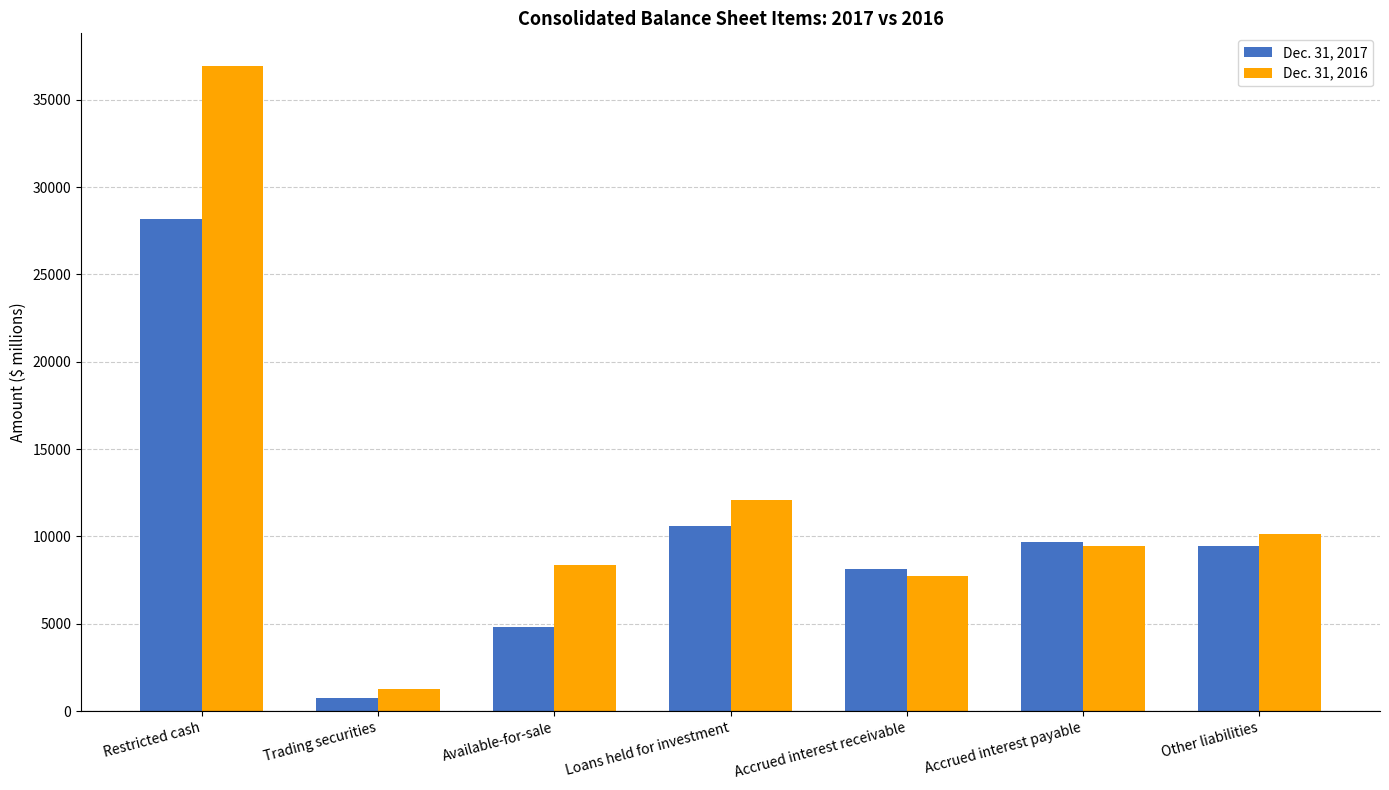

Count the number of data series in this chart.

2